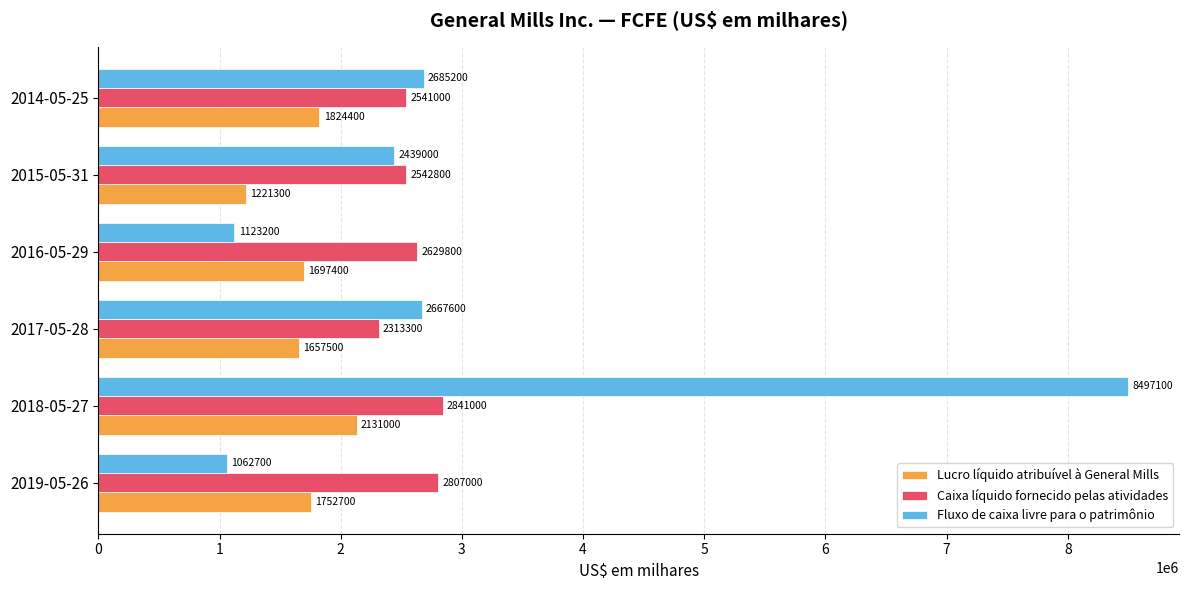

Is it true that Fluxo de caixa livre para o patrimônio equals 1123200 at 2016-05-29?

True